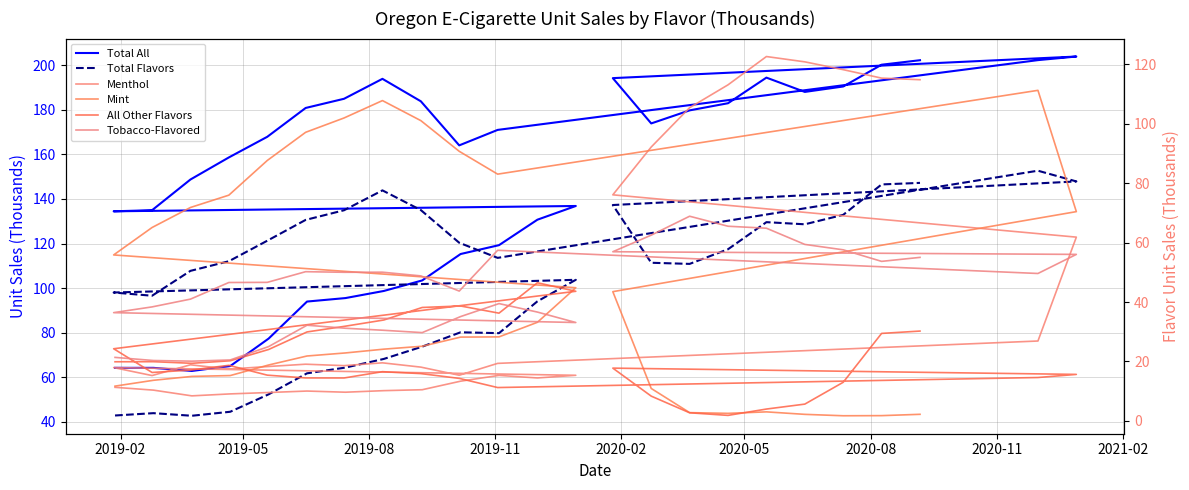

True or false: Total Flavors and Mint cross at least once.

False